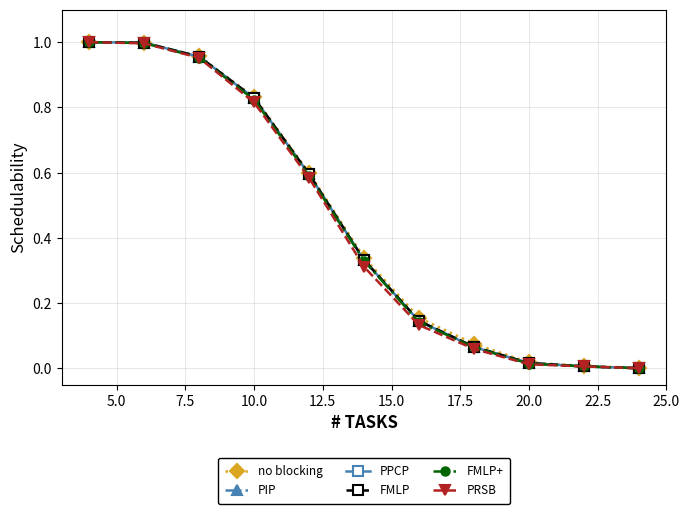

True or false: FMLP+ and PRSB intersect in this chart.

False